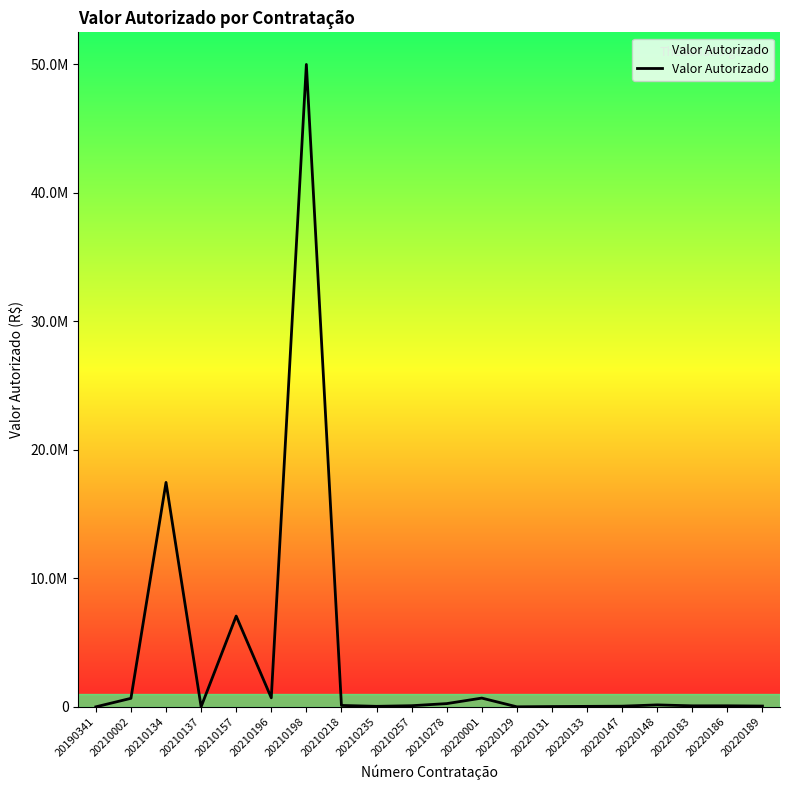

Rank the categories by value from lowest to highest.

20190341, 20220129, 20210137, 20220131, 20220133, 20210235, 20220147, 20220189, 20220183, 20220186, 20210257, 20210218, 20220148, 20210278, 20210002, 20220001, 20210196, 20210157, 20210134, 20210198